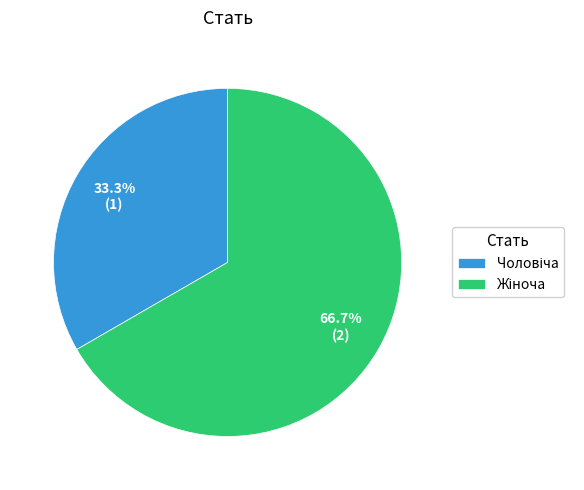

Is there any slice that represents more than half of the pie?

Yes